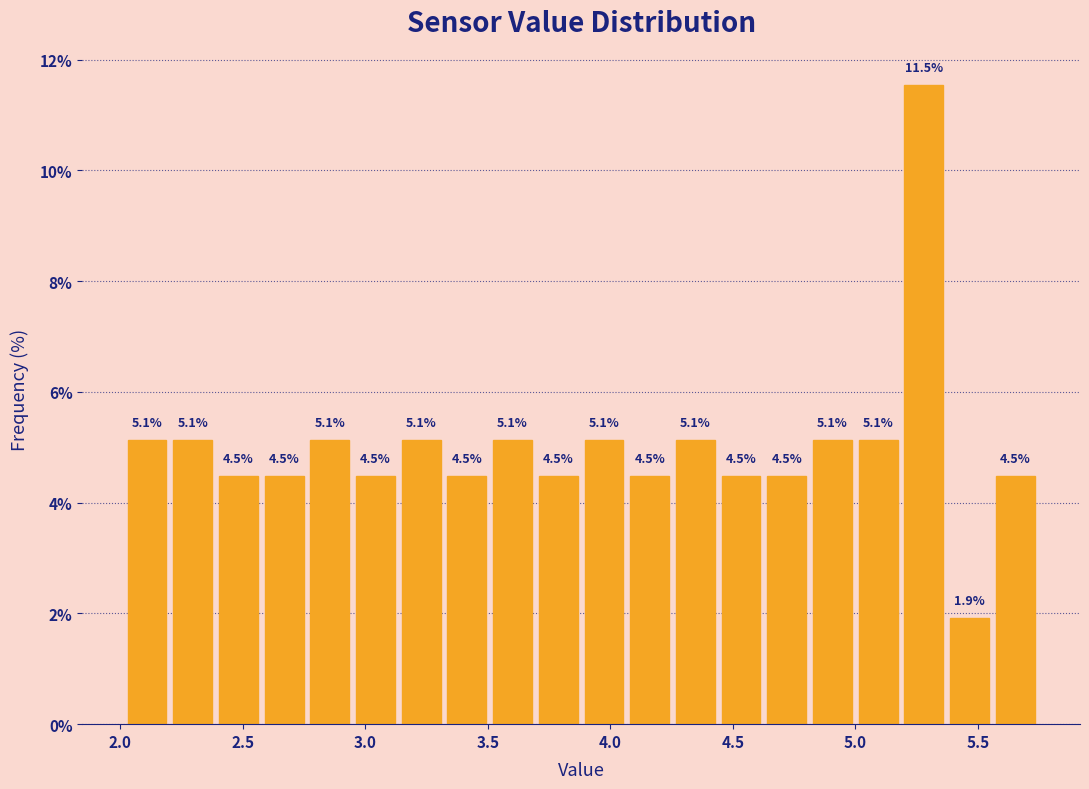

Read against the x-axis, roughly where is the centre of the tallest bar?

5.30